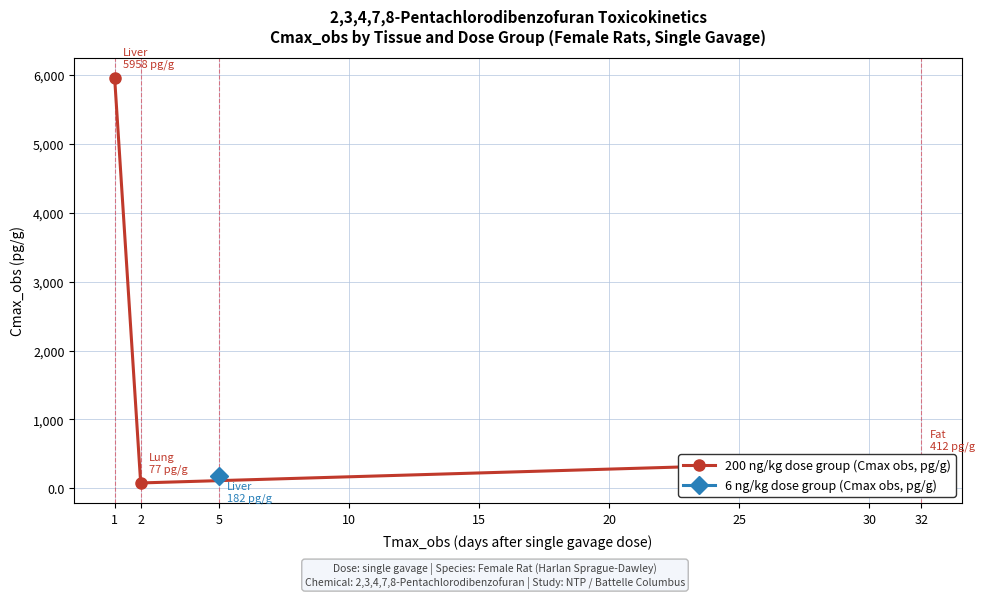

At which label is the value closest to 3017?

32